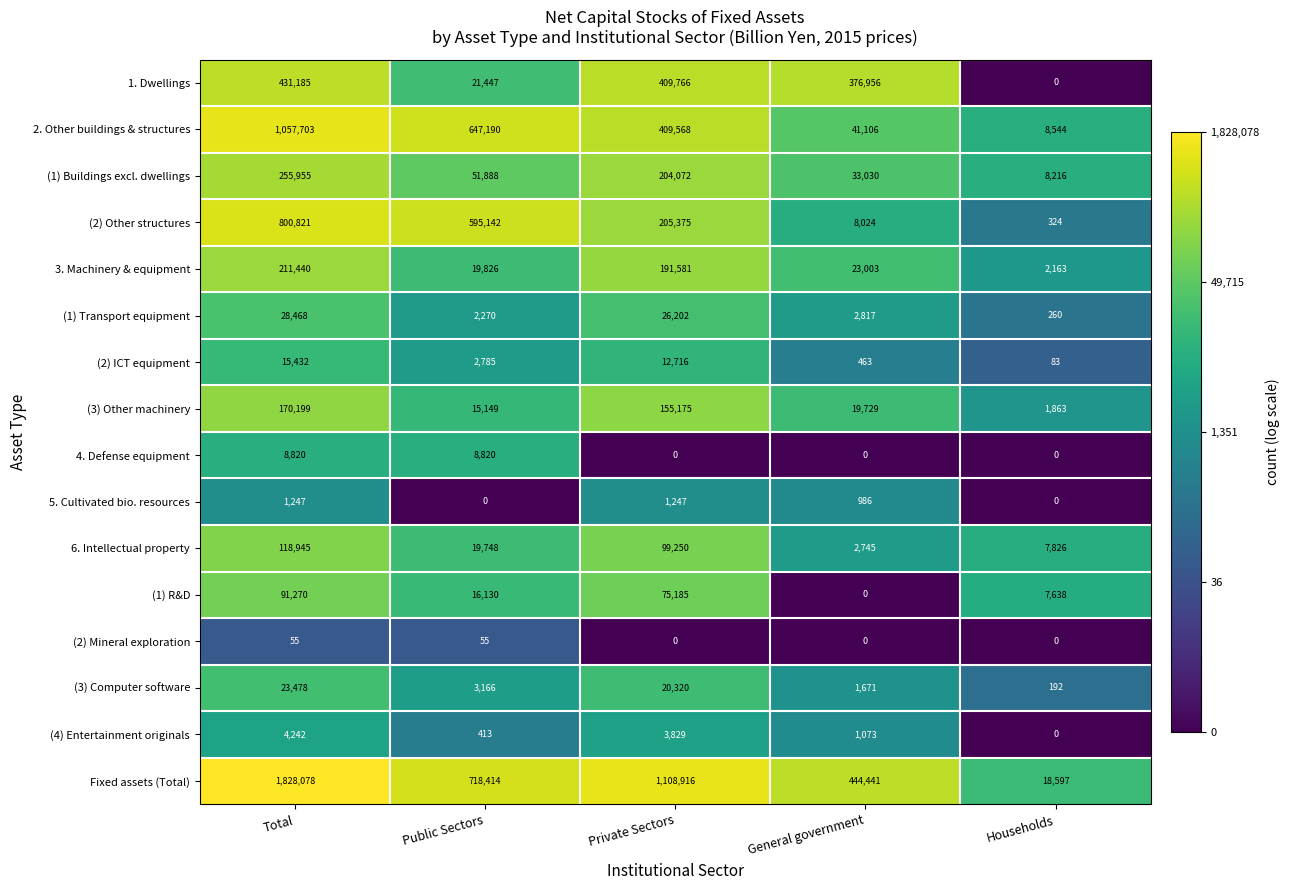

What is the difference between the highest and lowest values at General government?

444441